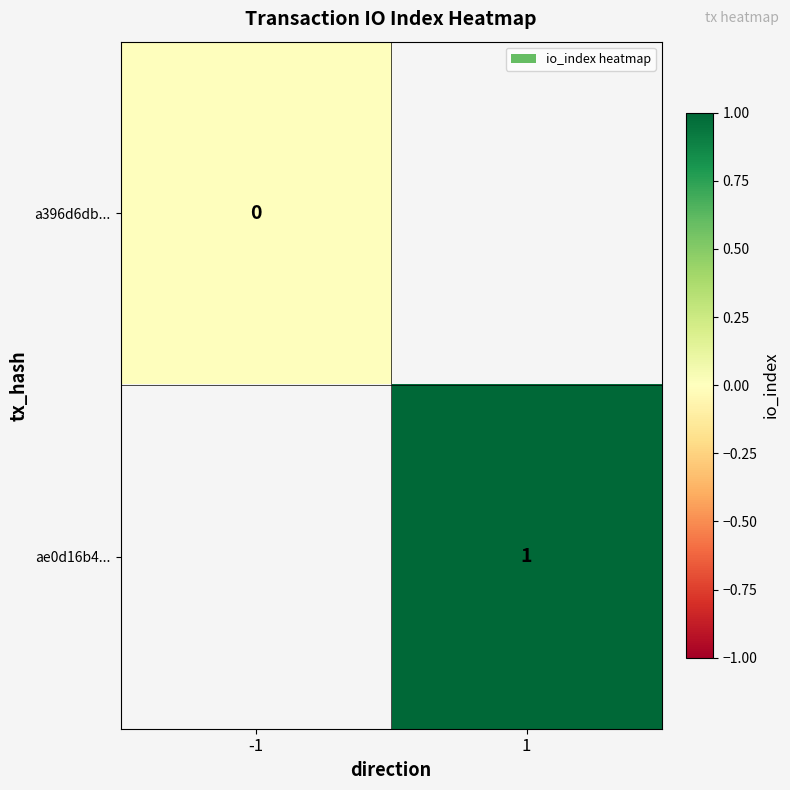

Is it true that ae0d16b4... equals 0 at 1?

False